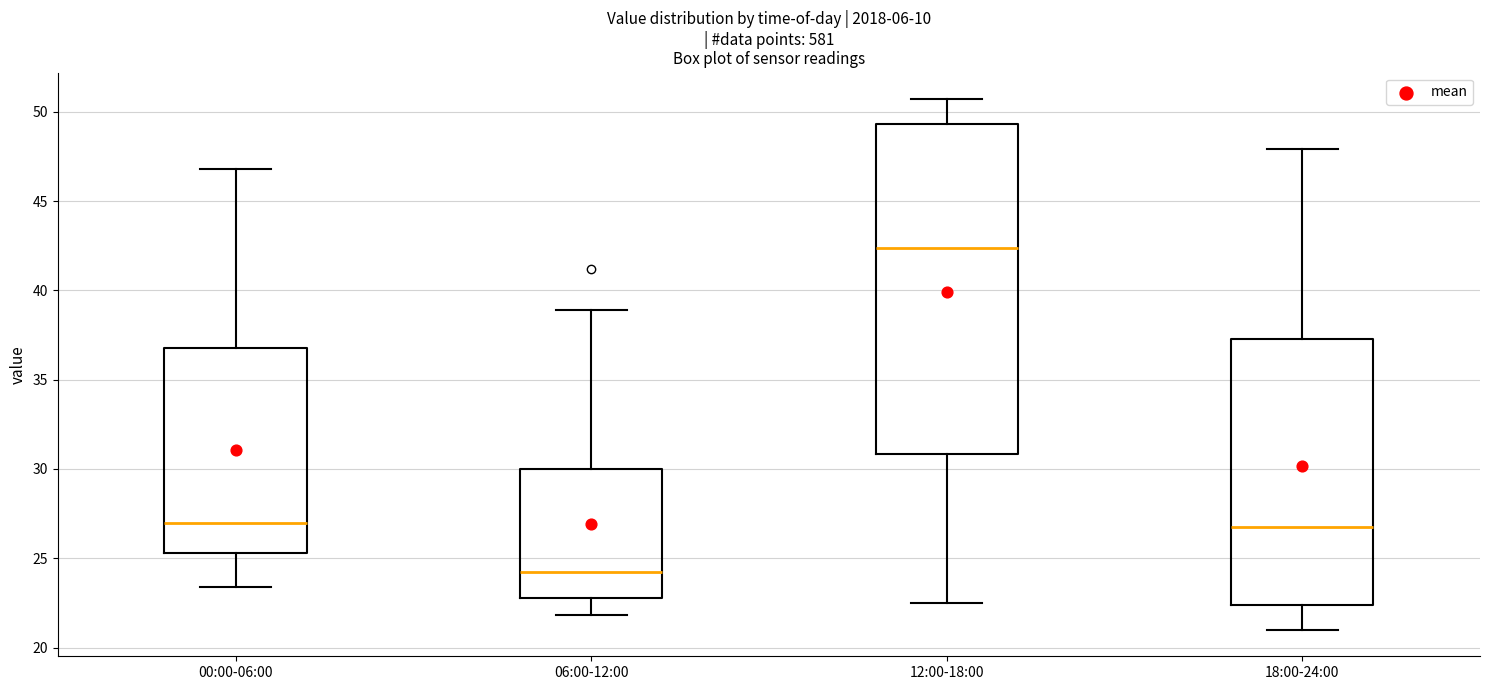

Which box has the lowest median line?

06:00-12:00